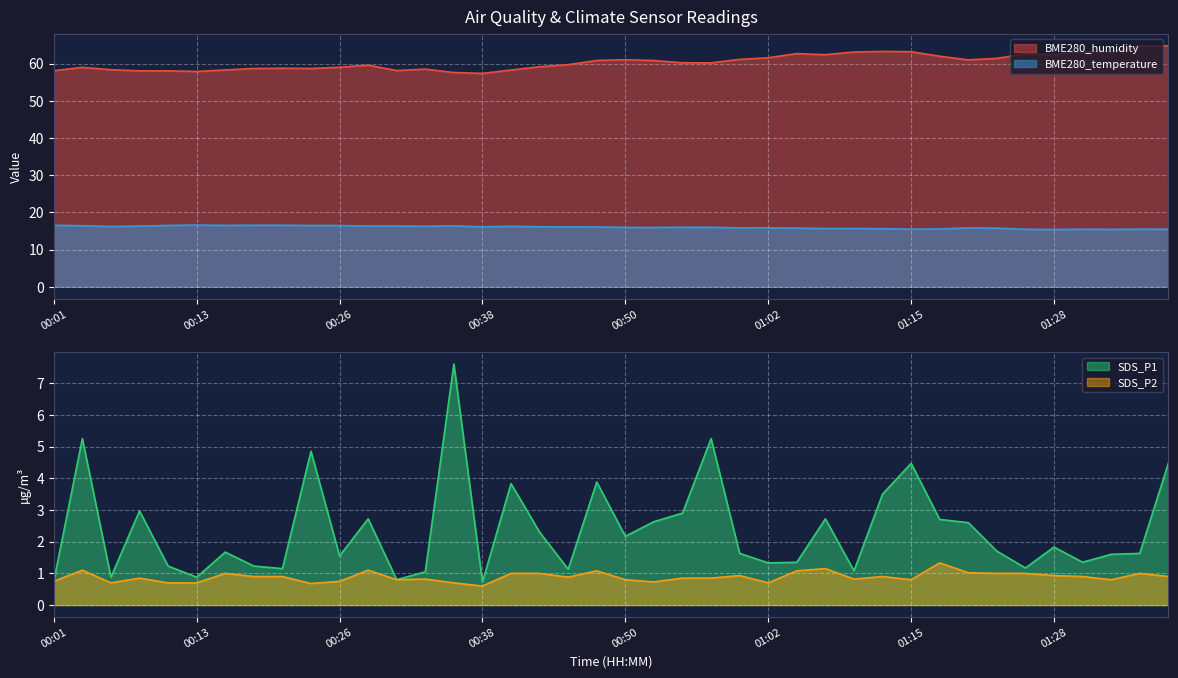

True or false: BME280_humidity and SDS_P2 cross at least once.

False